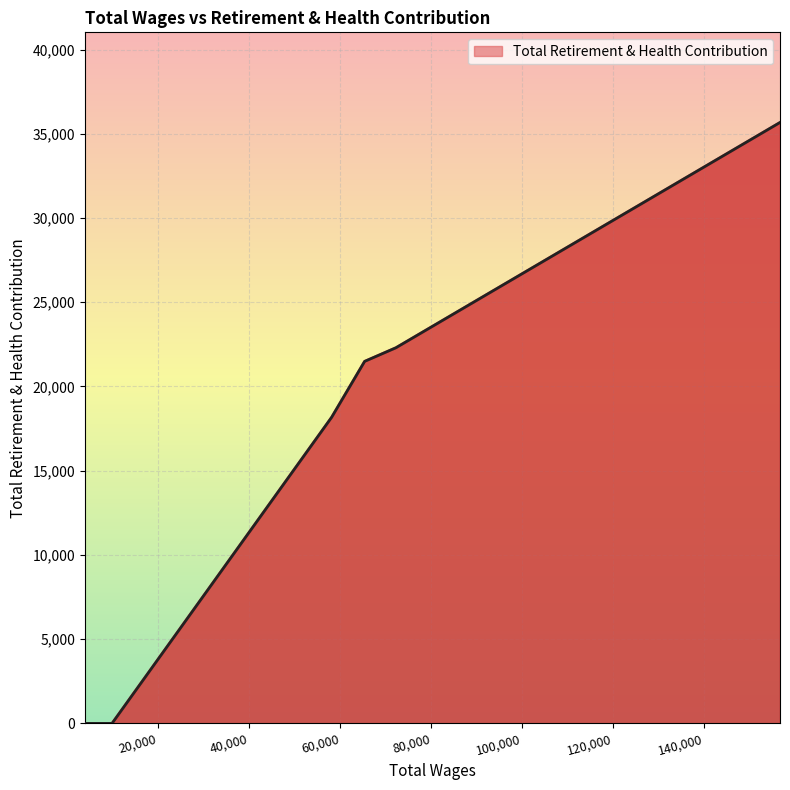

What is the difference between the values at 3915.0 and 58125.0?

18173